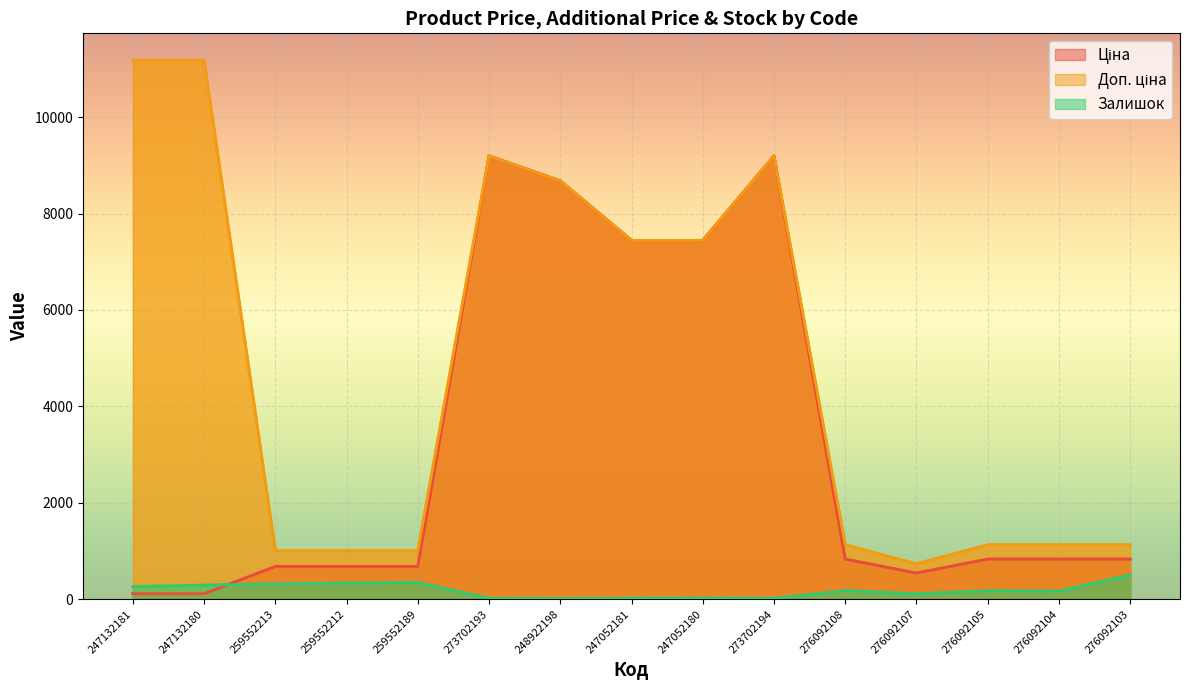

Reading left to right, list all the values displayed in this chart.

Ціна: 247132181=111.8	247132180=111.8	259552213=679.8	259552212=679.8	259552189=679.8	273702193=9196.3	248922198=8679.5	247052181=7444.6	247052180=7444.6	273702194=9196.3	276092108=831.5	276092107=540.5	276092105=831.5	276092104=831.5	276092103=831.5
Доп. ціна: 247132181=11182.0	247132180=11182.0	259552213=1004.1	259552212=1004.1	259552189=1004.1	273702193=9196.3	248922198=8679.5	247052181=7444.6	247052180=7444.6	273702194=9196.3	276092108=1126.7	276092107=732.0	276092105=1126.7	276092104=1126.7	276092103=1126.7
Залишок: 247132181=260.0	247132180=290.0	259552213=317.0	259552212=334.0	259552189=348.0	273702193=20.0	248922198=11.0	247052181=20.0	247052180=21.0	273702194=18.0	276092108=177.0	276092107=114.0	276092105=173.0	276092104=167.0	276092103=502.0